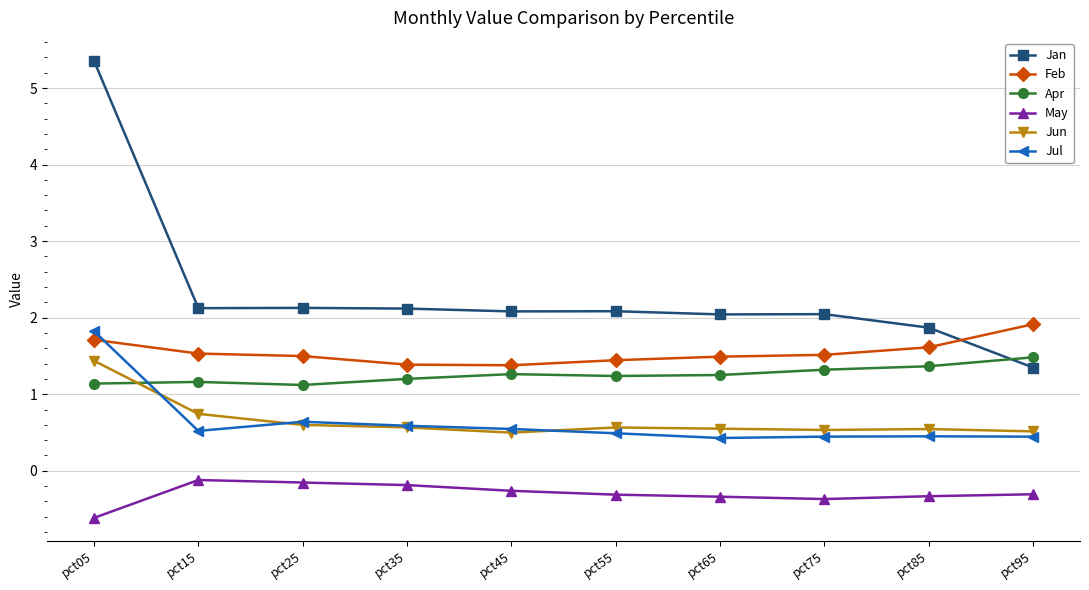

What is the spread (max minus min) of values at pct85?

2.2